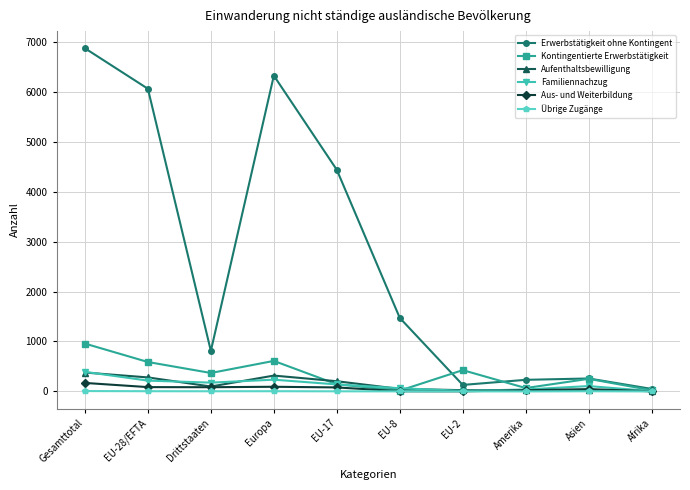

Does the chart have visible grid lines?

Yes